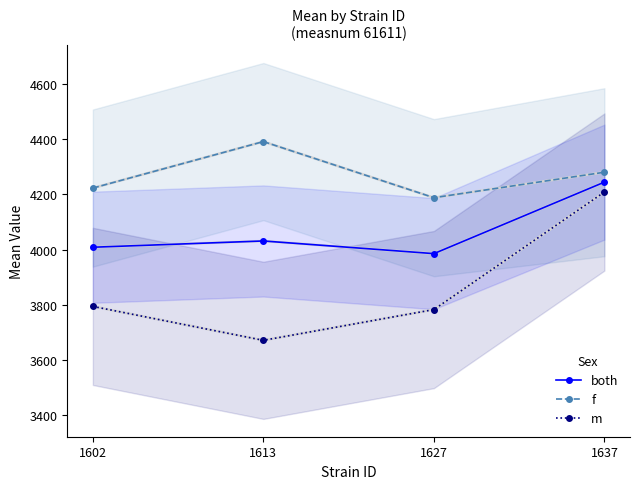

What is the value of the f point at the 1st from the left?

4222.6